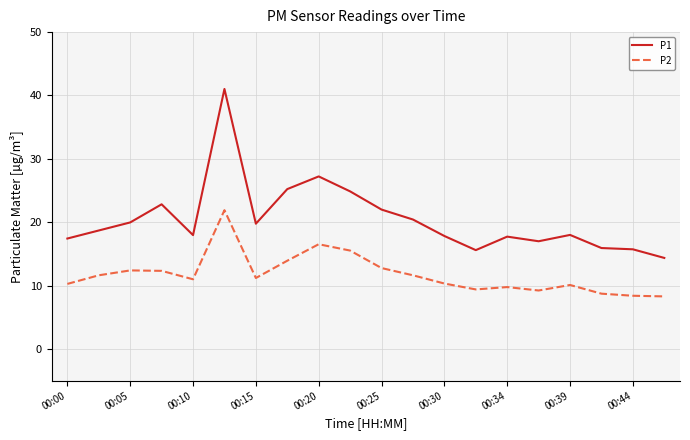

What is the minimum value for P2?

8.3